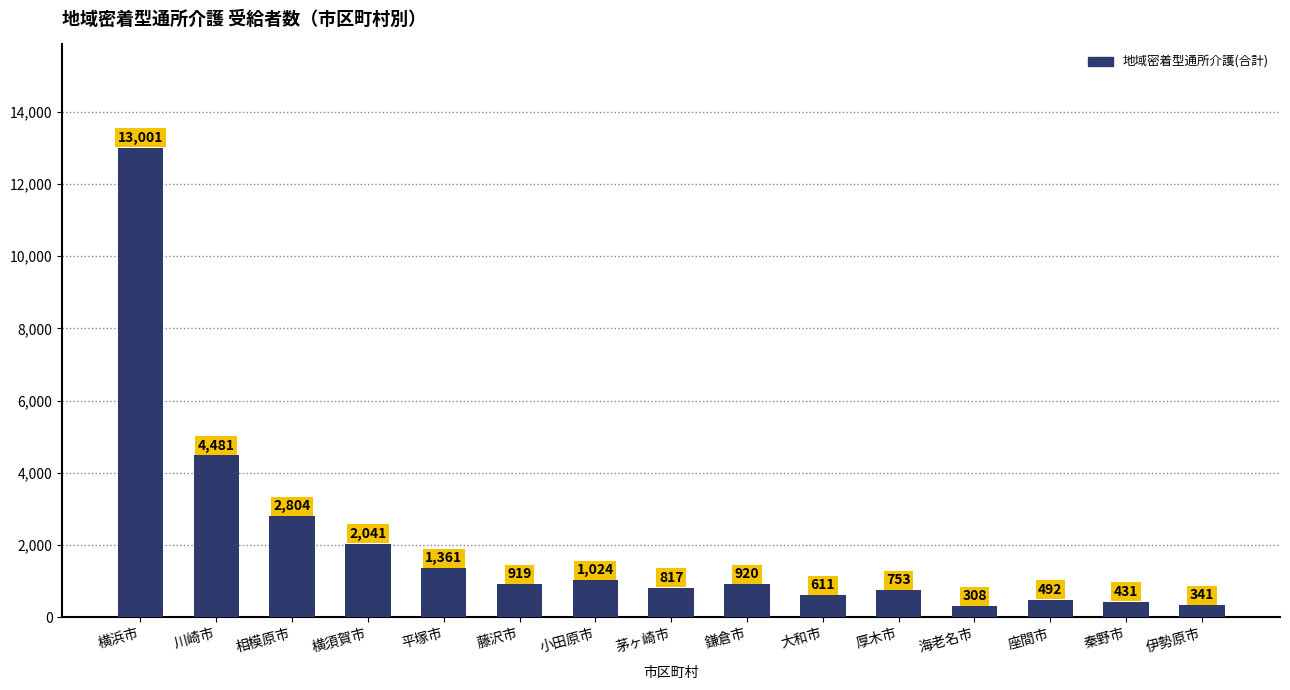

Reading left to right, list all the values displayed in this chart.

13001	4481	2804	2041	1361	919	1024	817	920	611	753	308	492	431	341